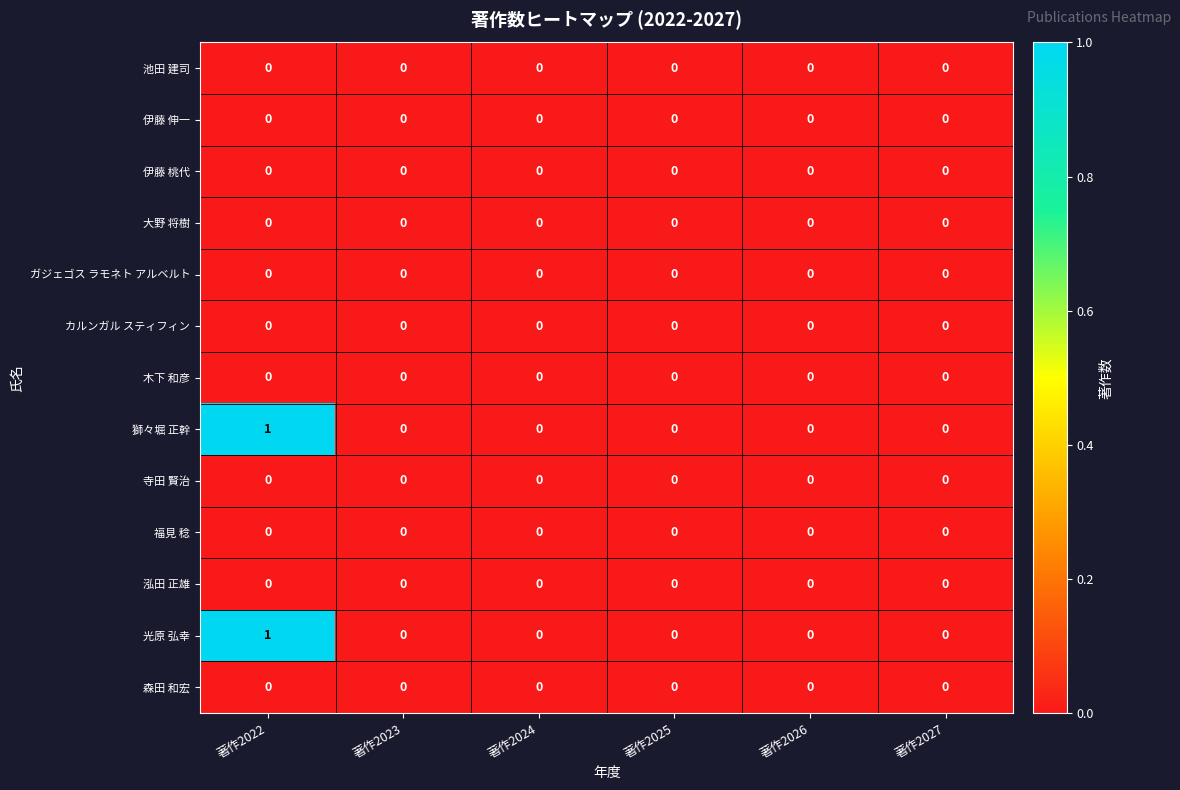

Which label corresponds to the largest value in the chart?

著作2022